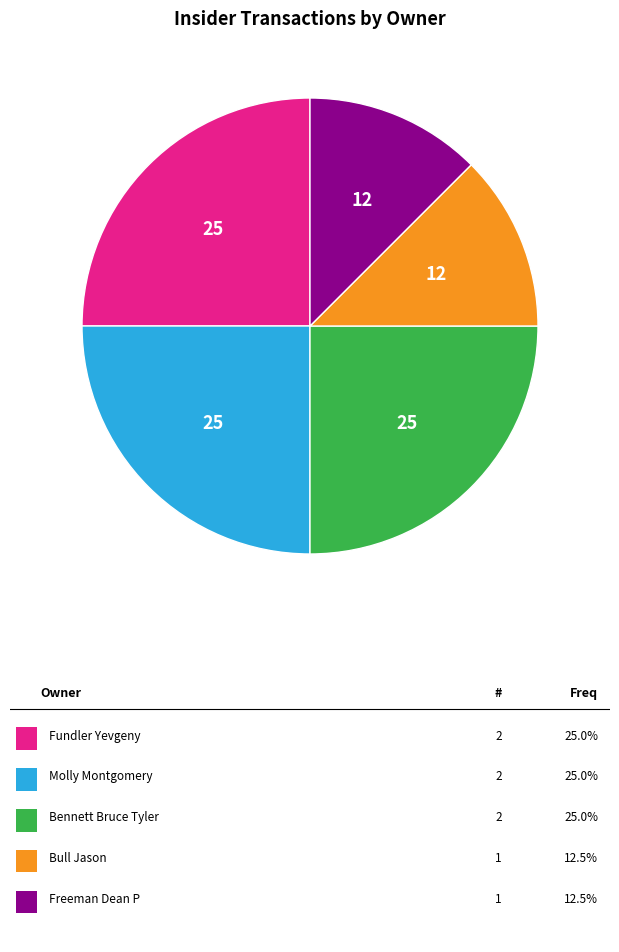

Is there any slice that represents more than half of the pie?

No